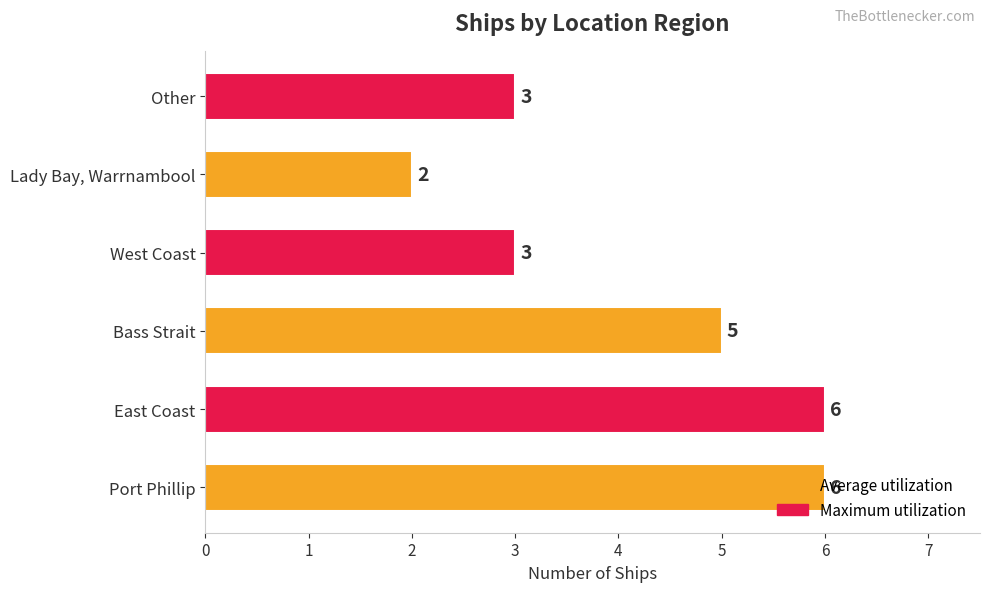

True or false: the data shows 9 at Bass Strait.

False